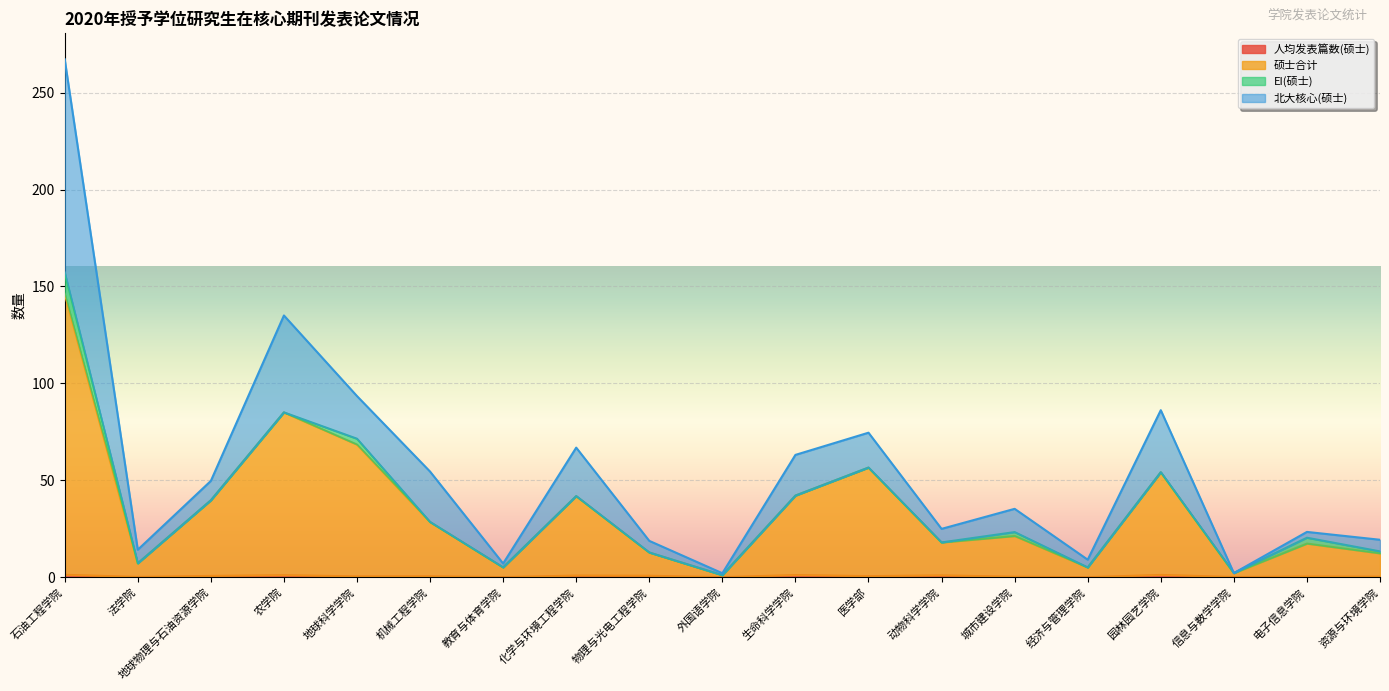

At which category is the sum across all series the highest?

石油工程学院